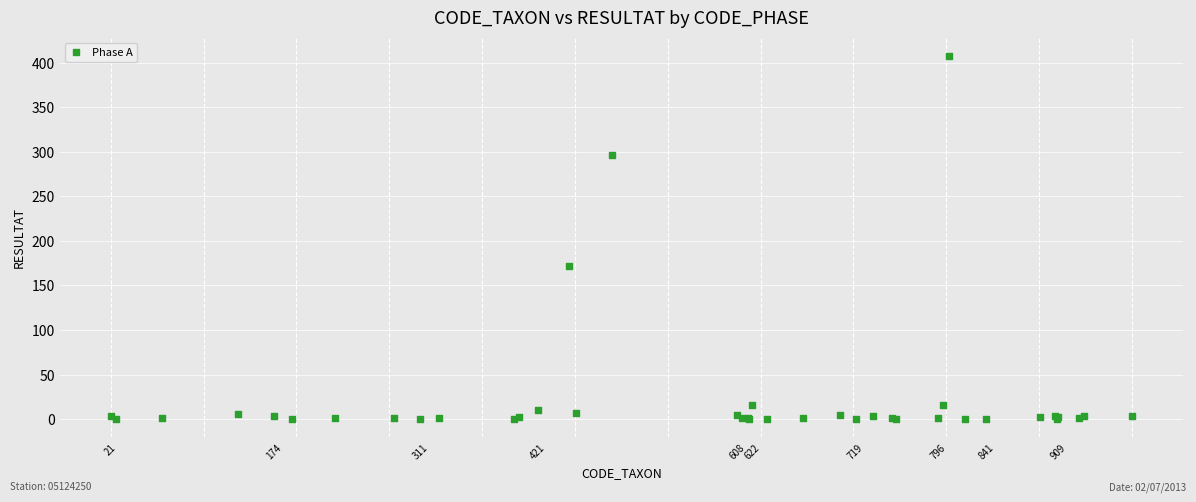

What Y value in the scatter plot is closest to 204?

172